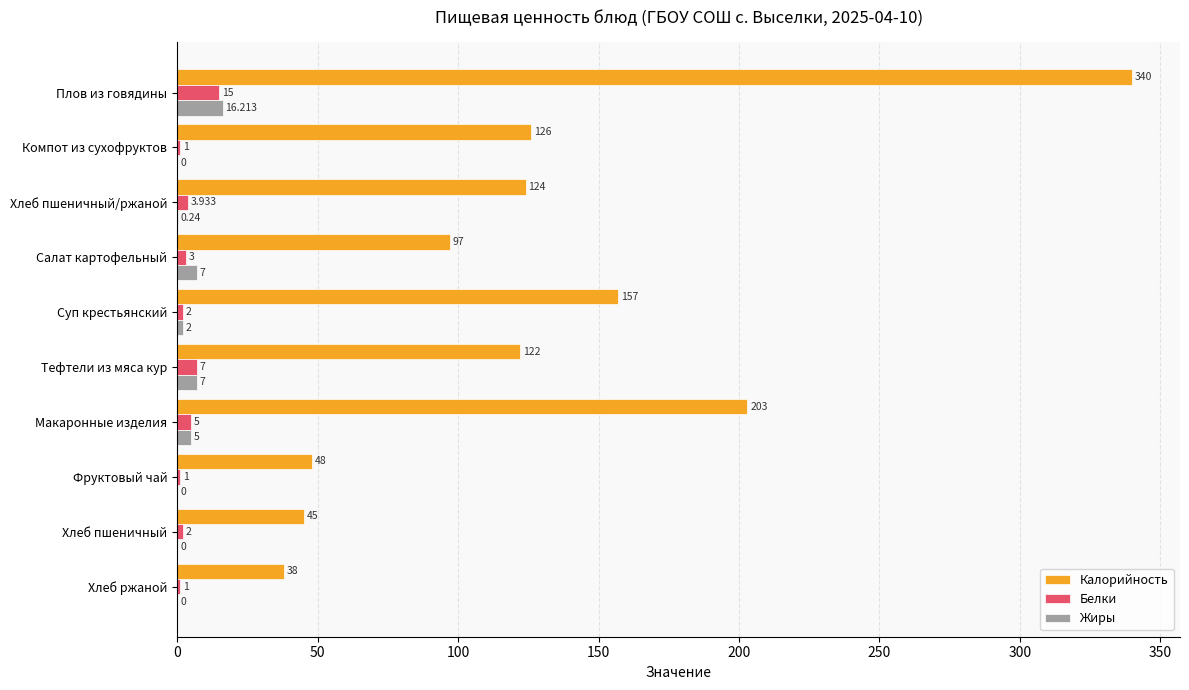

Which series has the largest total across all categories?

Калорийность